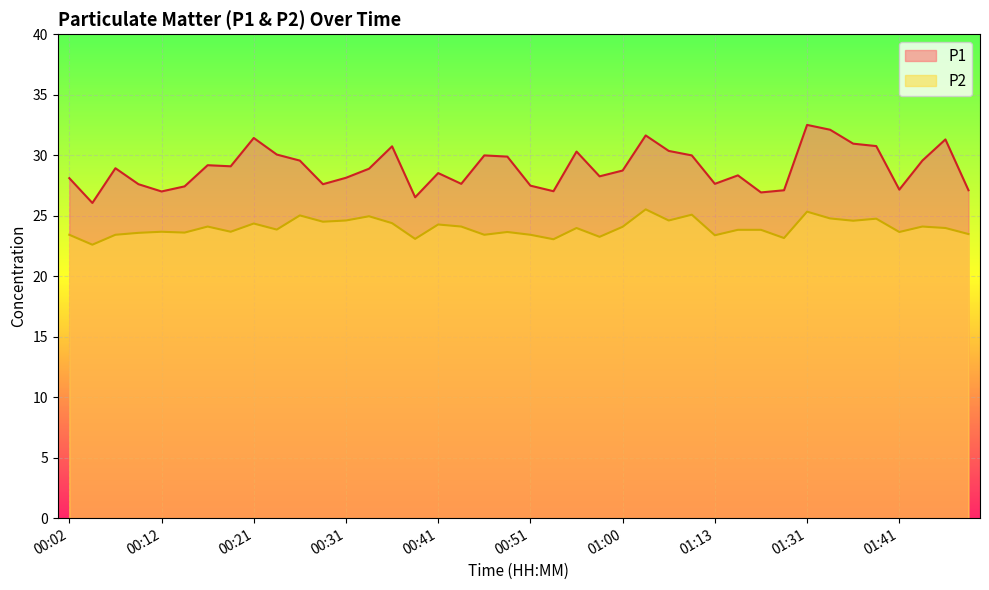

True or false: P1 and P2 cross at least once.

False